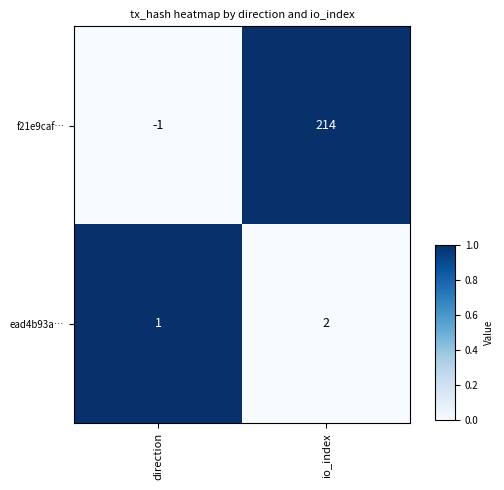

At which category is the sum across all series the highest?

io_index